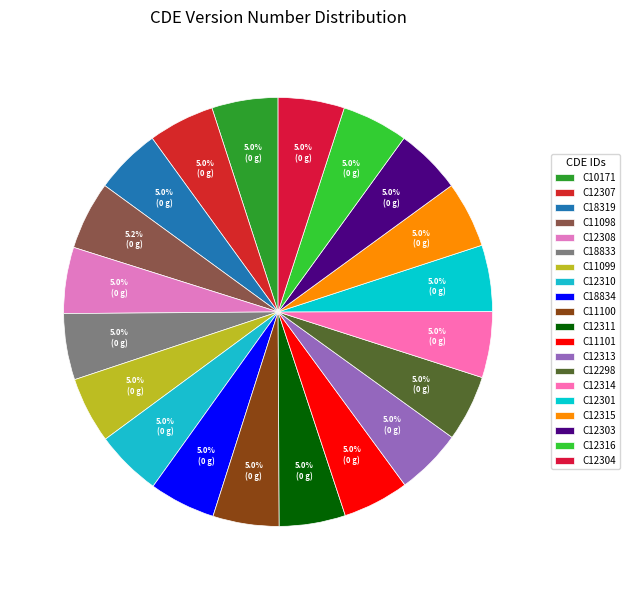

Count the number of slices in the pie.

20